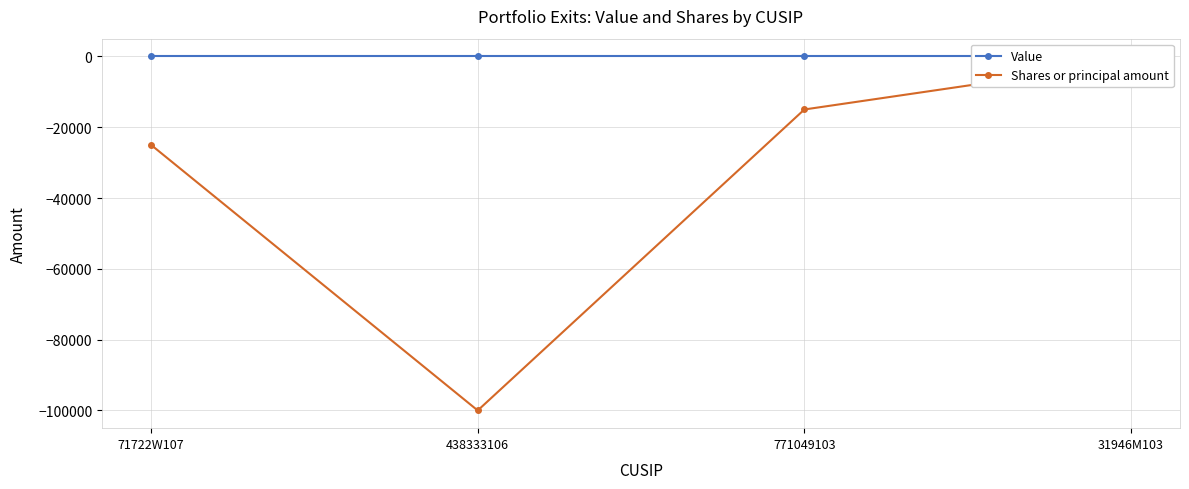

True or false: Shares or principal amount and Value intersect in this chart.

False